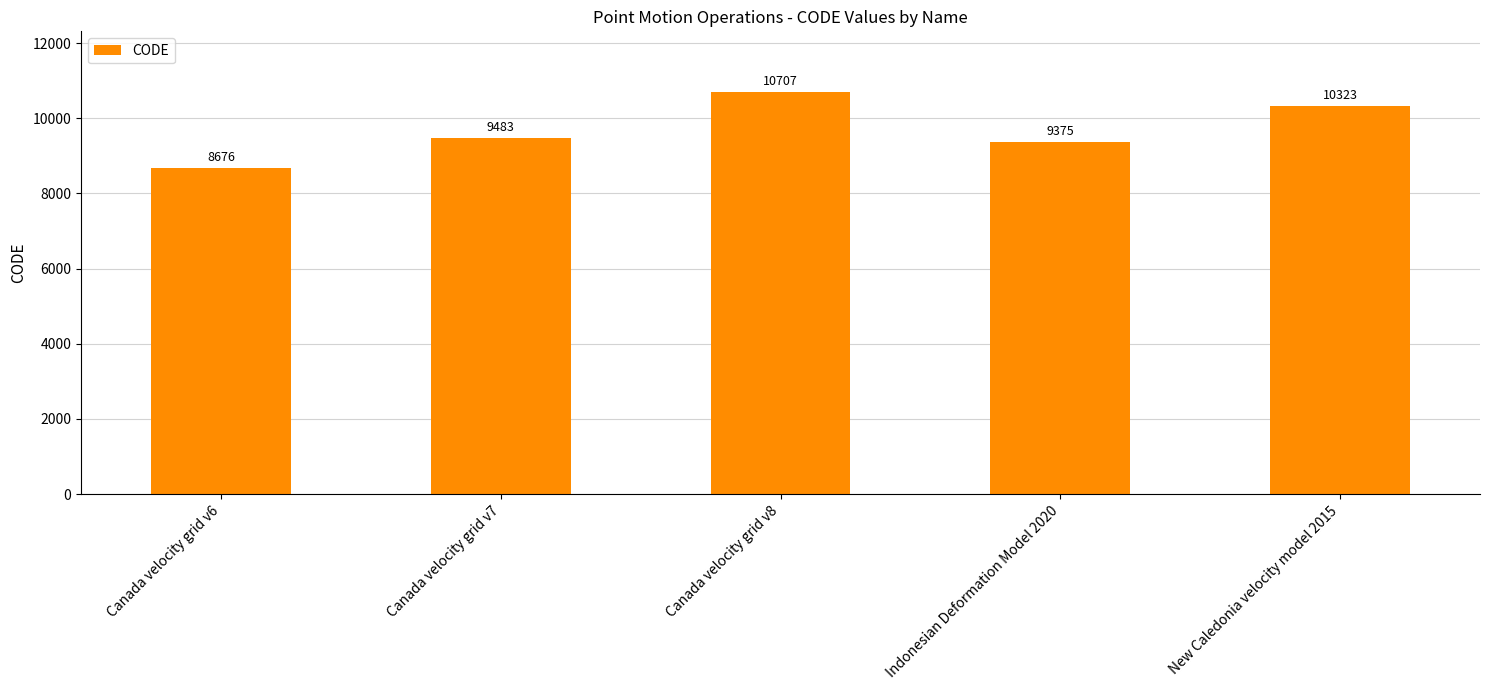

Where is the data nearest to the value 9691?

Canada velocity grid v7